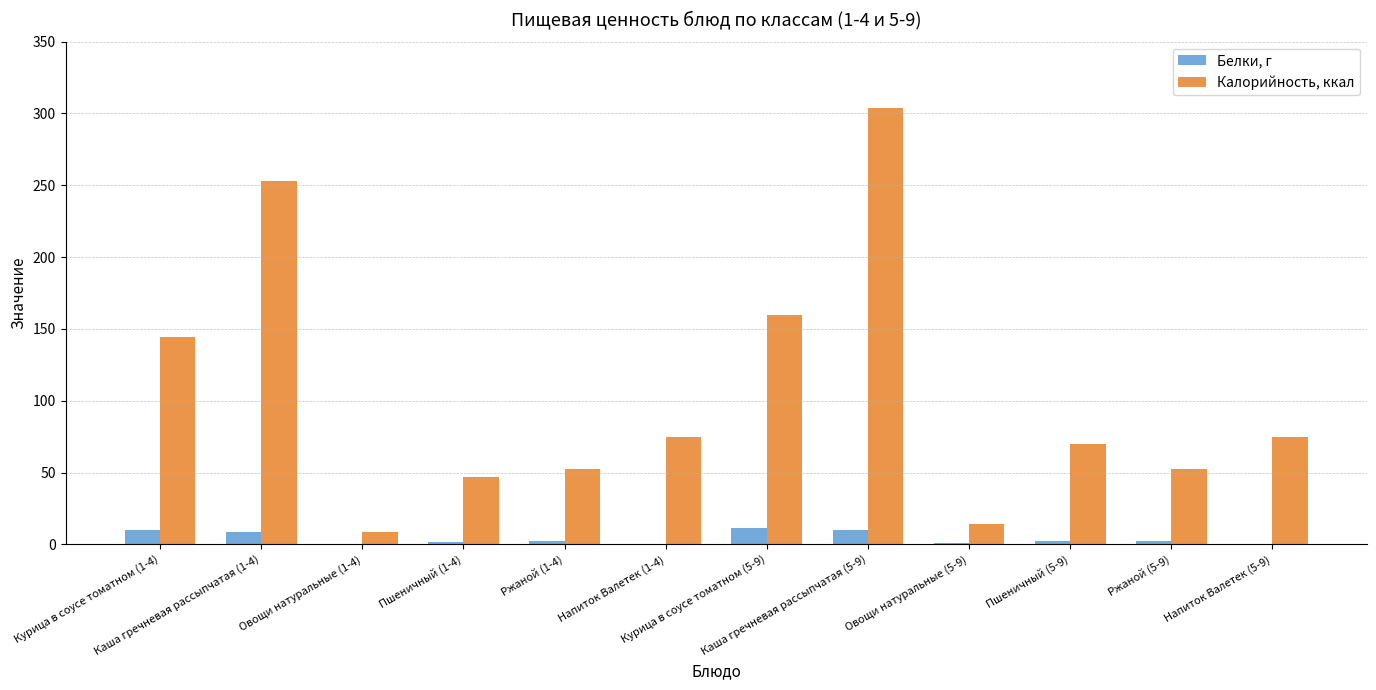

At which label does Белки, г first exceed 1?

Курица в соусе томатном (1-4)